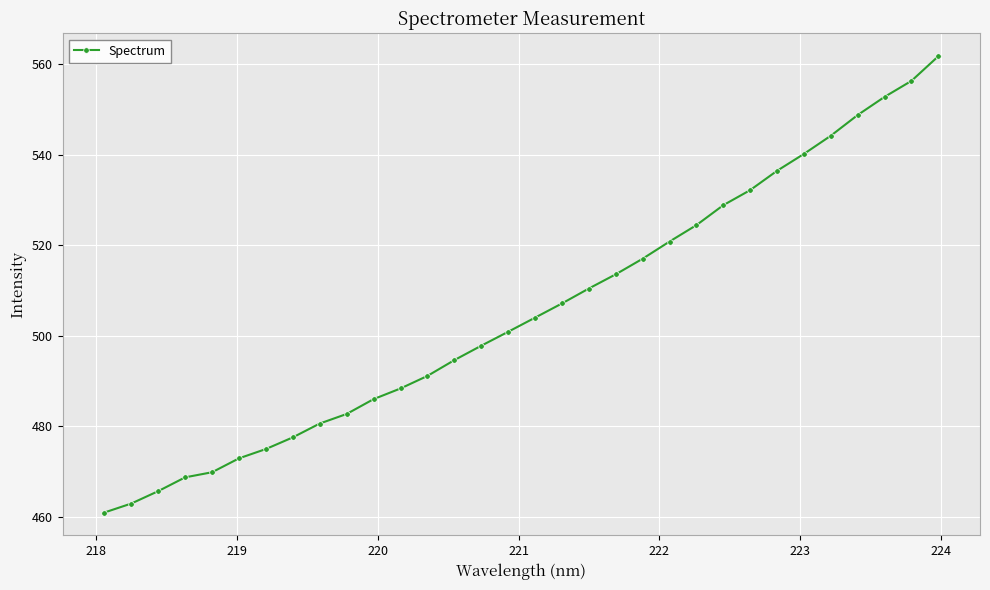

What is the greatest value displayed?

561.7